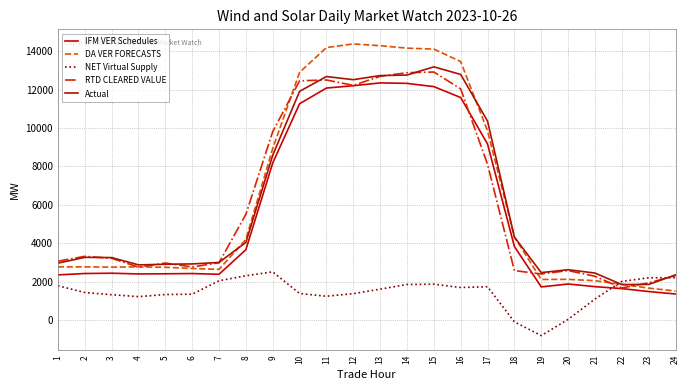

What are all the series names shown in the legend?

IFM VER Schedules, DA VER FORECASTS, NET Virtual Supply, RTD CLEARED VALUE, Actual